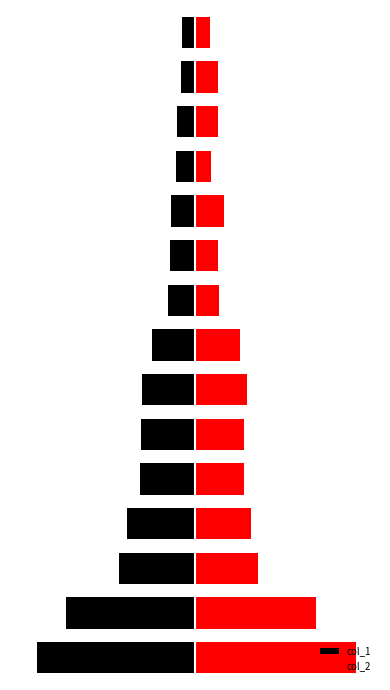

Is the value of col_2 at 7 greater than the value of col_1 at 5?

Yes